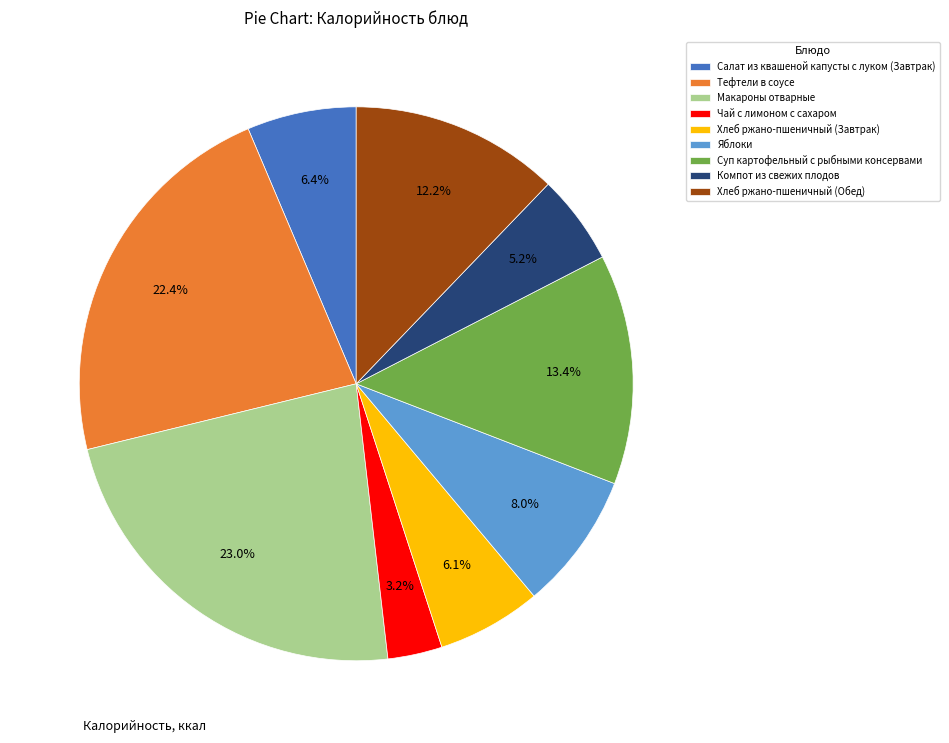

The Суп картофельный с рыбными консервами slice represents 28% of the pie. True or false?

False